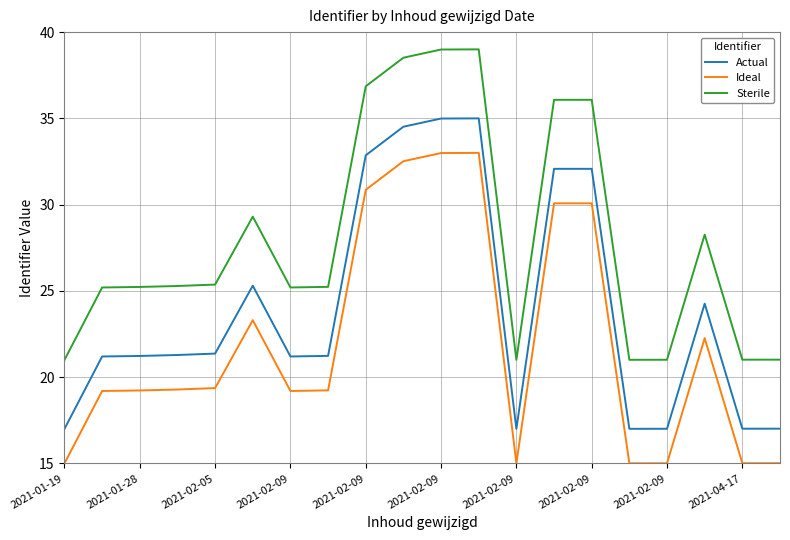

True or false: Ideal and Sterile intersect in this chart.

False